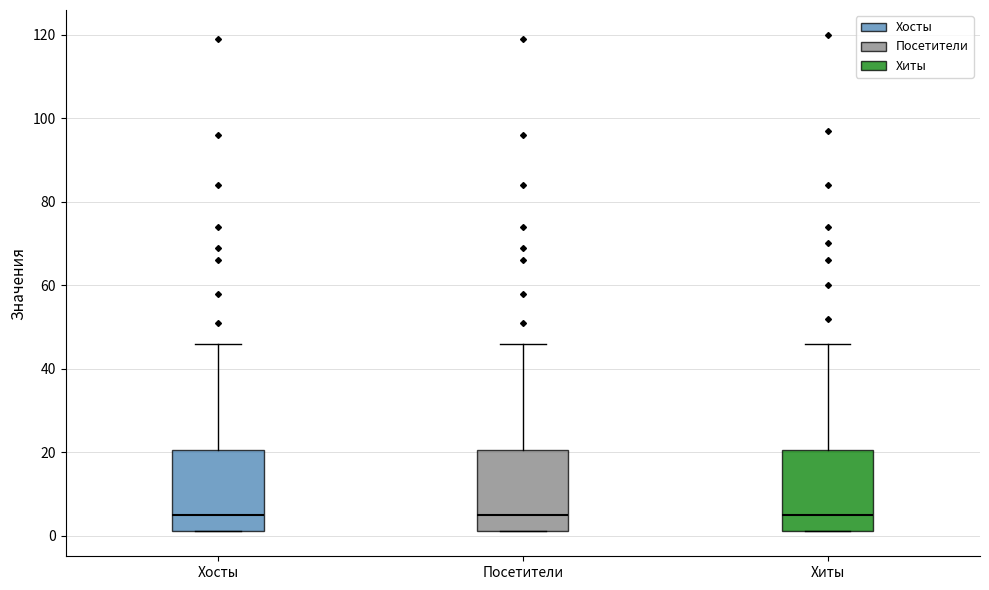

Reading left to right, read every box against the y-axis: the position of its median line, the range the box covers, and the ends of its whiskers. The values are not printed on the chart, so give them approximately, as read against the axis.

Хосты: median 6, box 2 to 20, whiskers 2 to 46
Посетители: median 6, box 2 to 20, whiskers 2 to 46
Хиты: median 6, box 2 to 20, whiskers 2 to 46